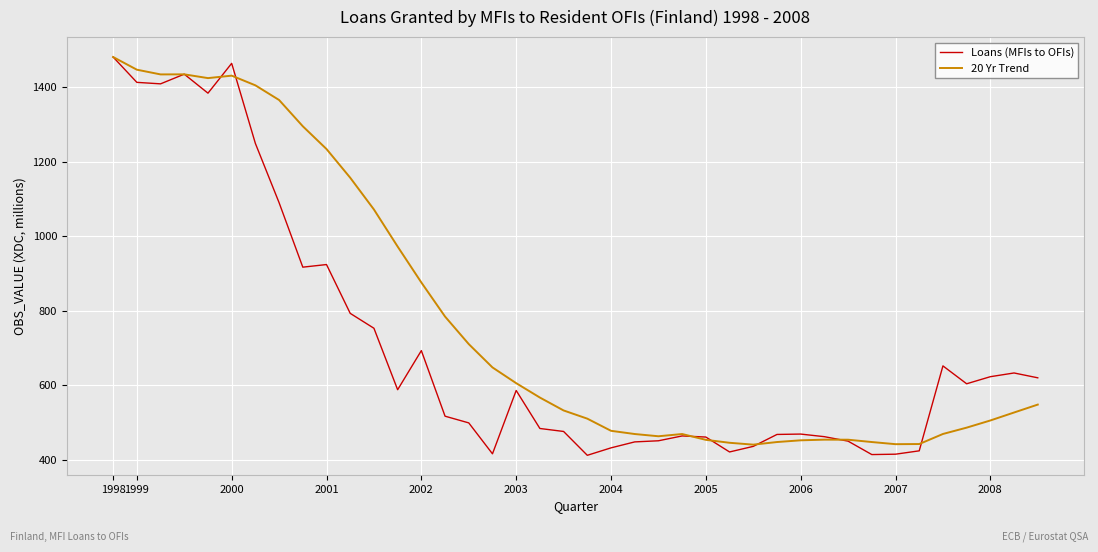

Which series has the largest range (max minus min)?

Loans (MFIs to OFIs)